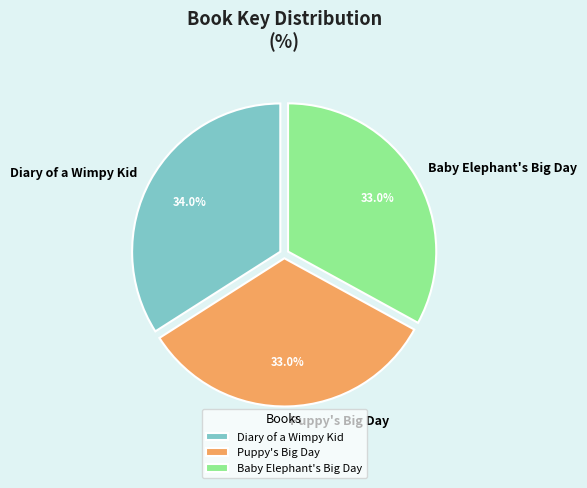

To the nearest percent, what portion does Puppy's Big Day represent?

33%